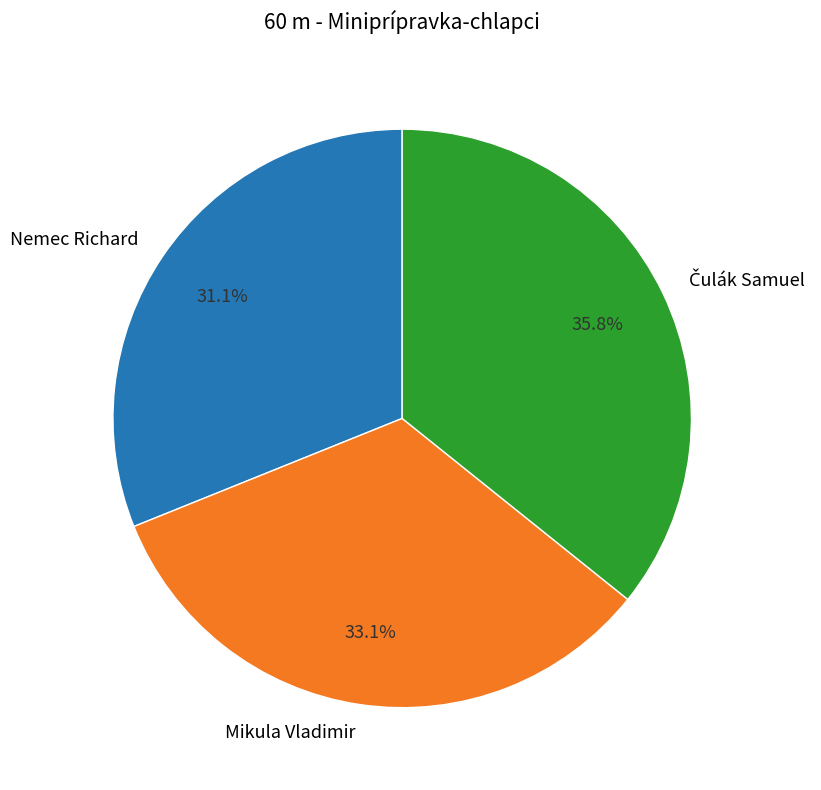

Is there a majority slice in this chart?

No